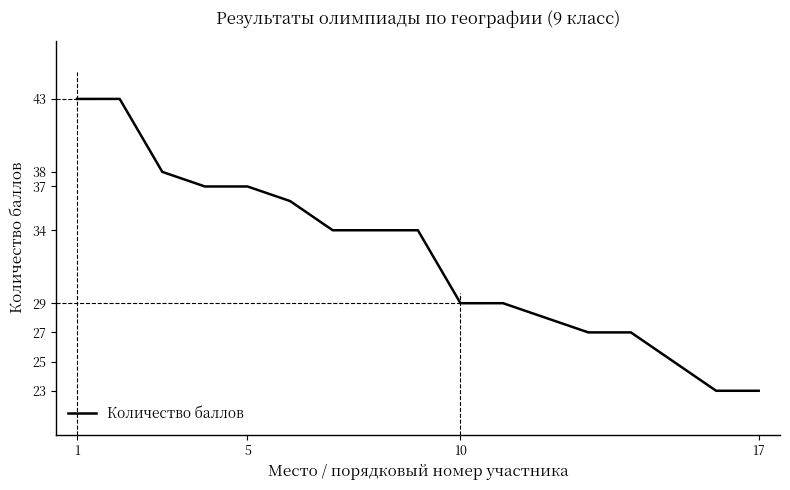

What is the difference between the maximum and second lowest values?

20